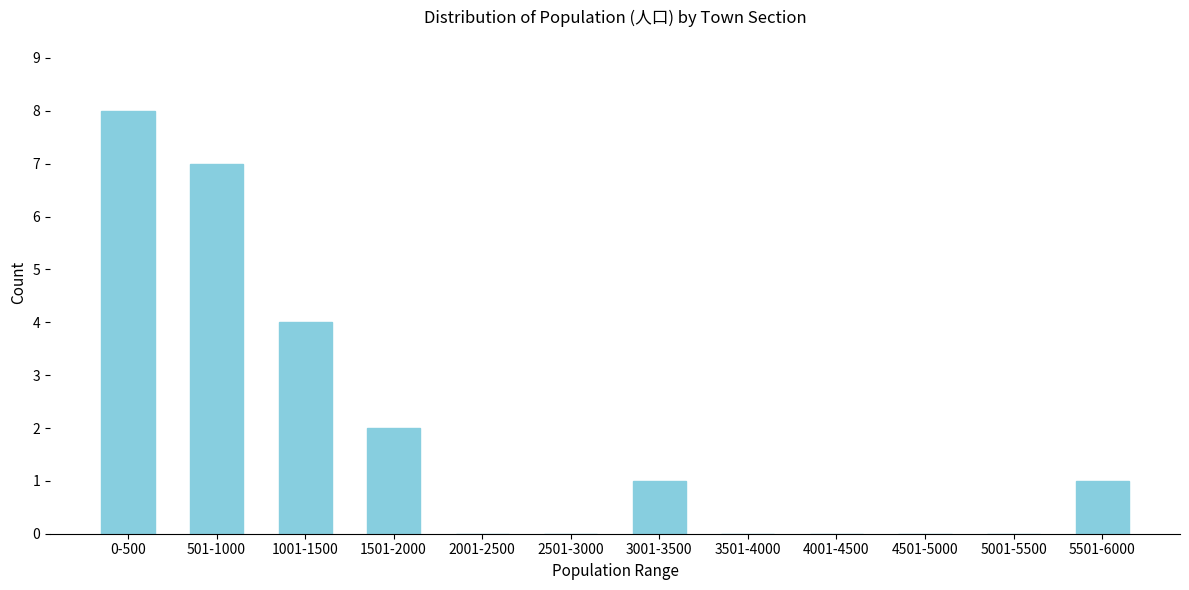

Reading left to right, extract all data points from this chart.

0-500=8	501-1000=7	1001-1500=4	1501-2000=2	2001-2500=0	2501-3000=0	3001-3500=1	3501-4000=0	4001-4500=0	4501-5000=0	5001-5500=0	5501-6000=1